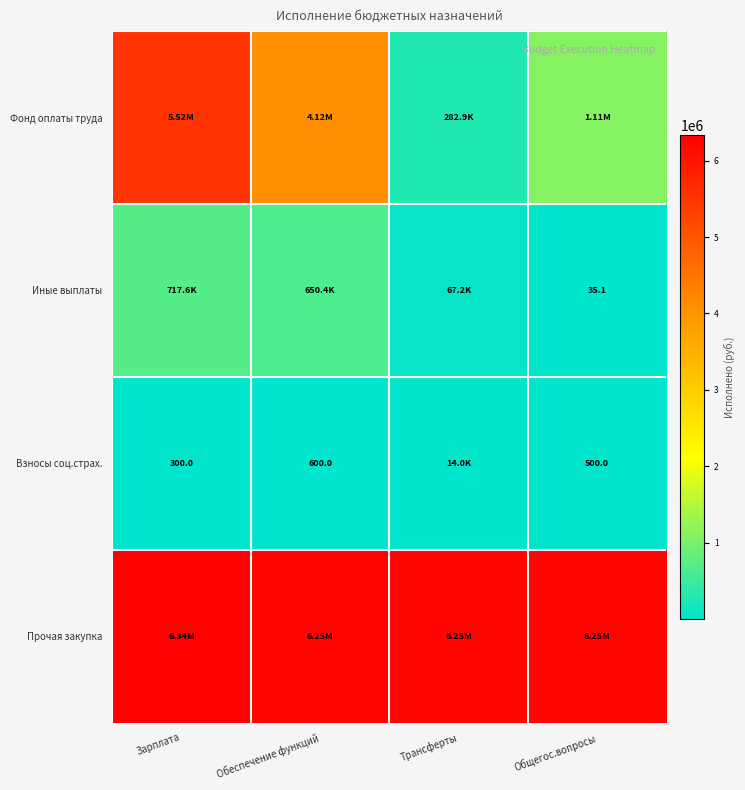

How many values in the Фонд оплаты труда series exceed 4121988?

2